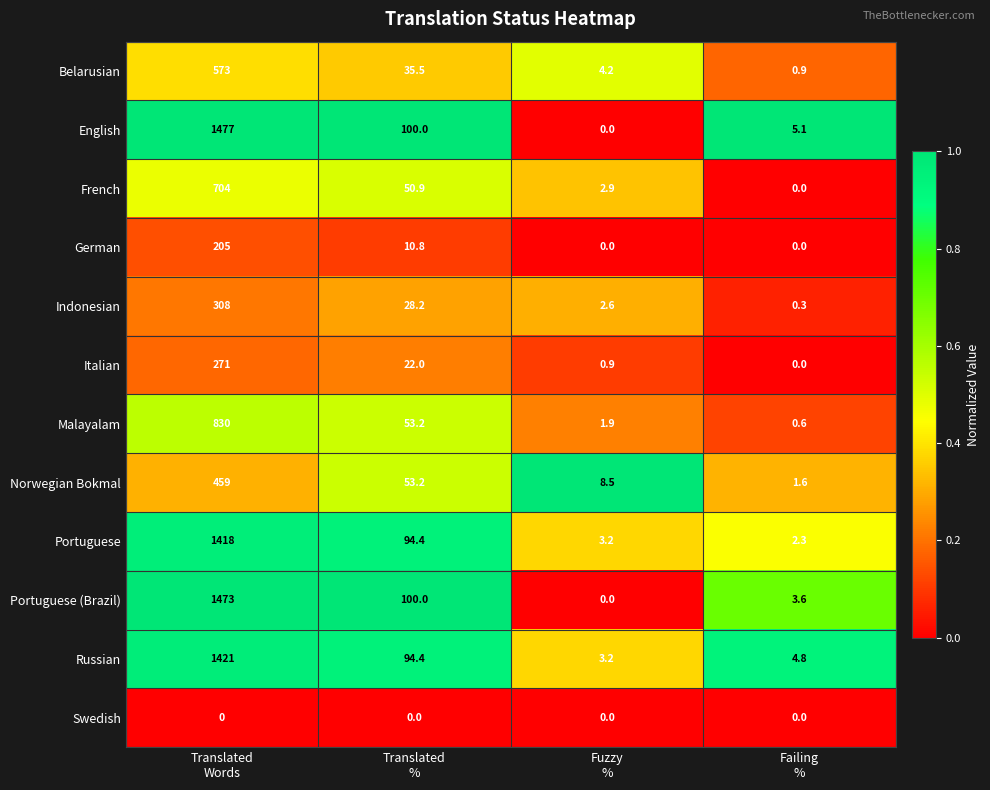

List the series in order of their peak value, lowest first.

Swedish, German, Italian, Indonesian, Norwegian Bokmal, Belarusian, French, Malayalam, Portuguese, Russian, Portuguese (Brazil), English